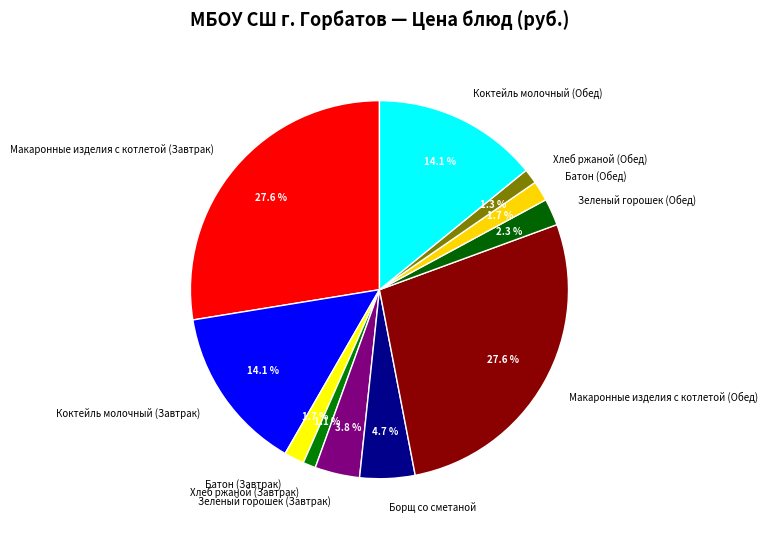

To the nearest percent, what portion does Коктейль молочный (Обед) represent?

14%